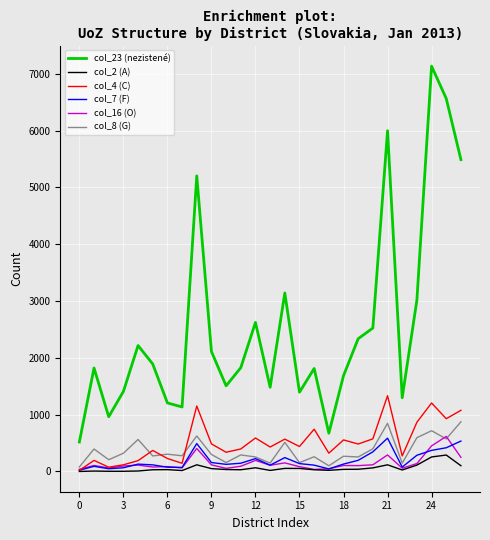

Which series has the largest total across all categories?

col_23 (nezistené)